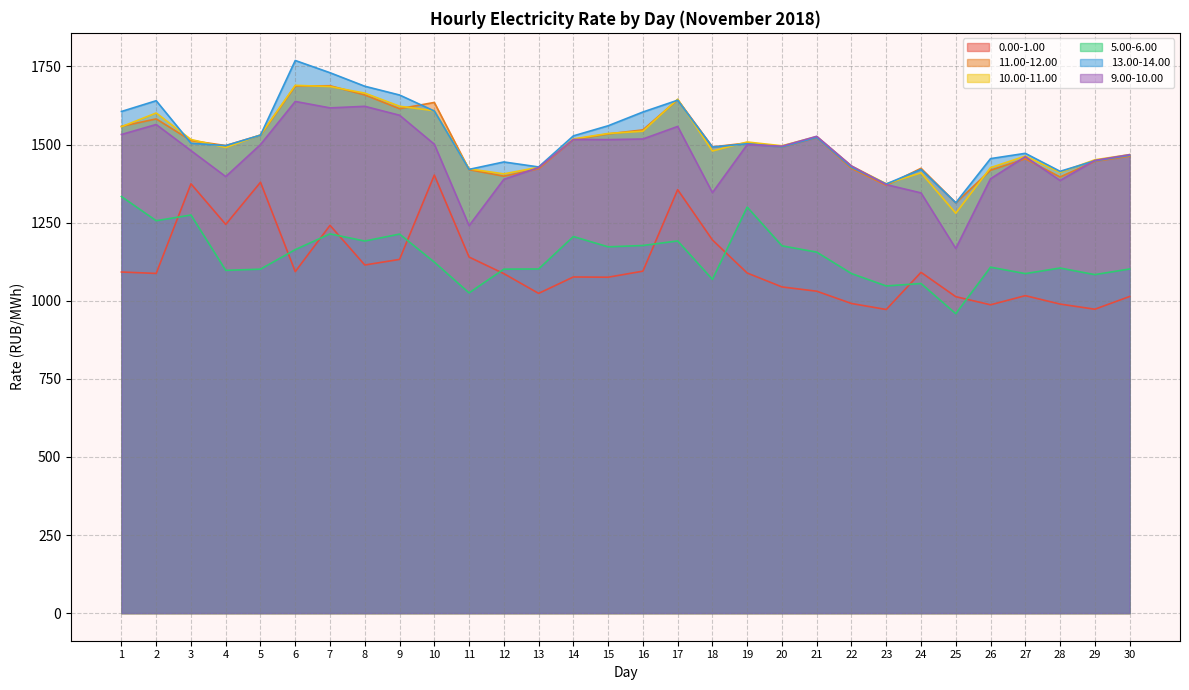

List the series in order of their peak value, lowest first.

5.00-6.00, 0.00-1.00, 9.00-10.00, 11.00-12.00, 10.00-11.00, 13.00-14.00